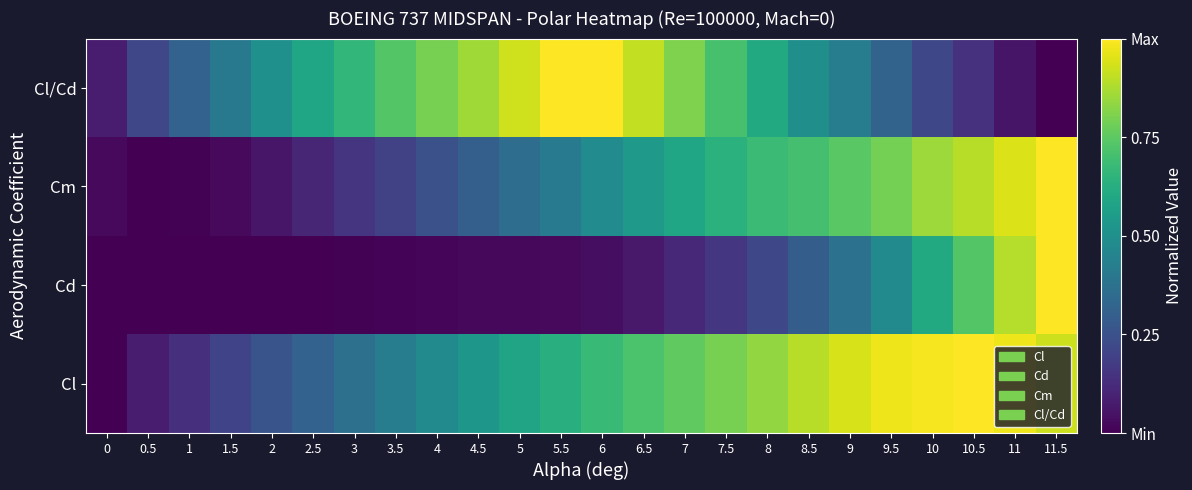

Which label corresponds to the largest value in the chart?

10.5